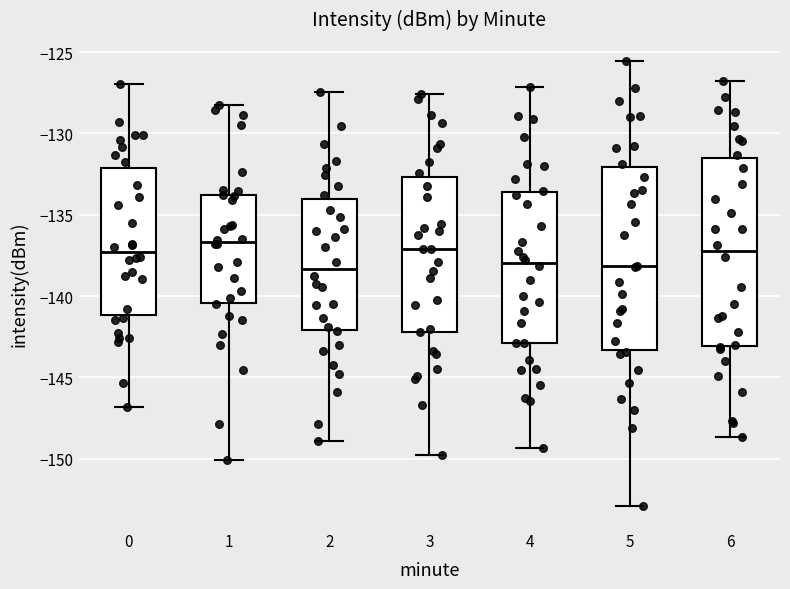

Reading left to right, transcribe this box plot: for each box, give where its median line is, the range the box spans, and where its two whiskers end, as read against the y-axis. The values are not printed on the chart, so give them approximately, as read against the axis.

0: median -137.5, box -141.0 to -132.0, whiskers -147.0 to -127.0
1: median -136.5, box -140.5 to -134.0, whiskers -150.0 to -128.0
2: median -138.5, box -142.0 to -134.0, whiskers -149.0 to -127.5
3: median -137.0, box -142.0 to -132.5, whiskers -150.0 to -127.5
4: median -138.0, box -143.0 to -133.5, whiskers -149.5 to -127.0
5: median -138.0, box -143.5 to -132.0, whiskers -153.0 to -125.5
6: median -137.0, box -143.0 to -131.5, whiskers -148.5 to -127.0